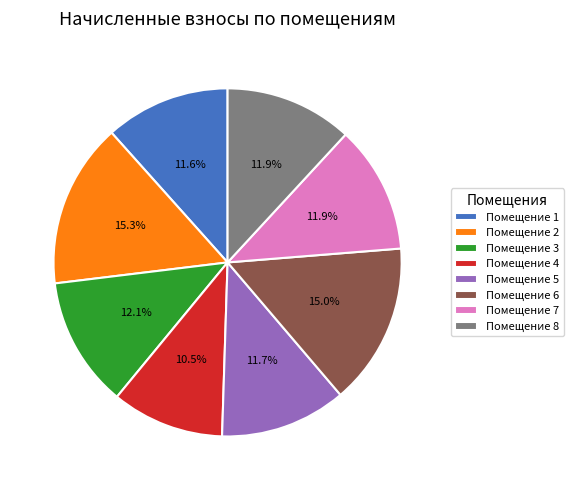

Which has a higher value, Помещение 7 or Помещение 4?

Помещение 7